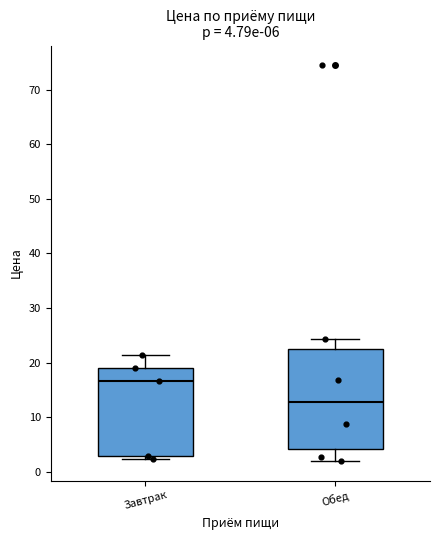

Which box's median line is the highest?

Завтрак